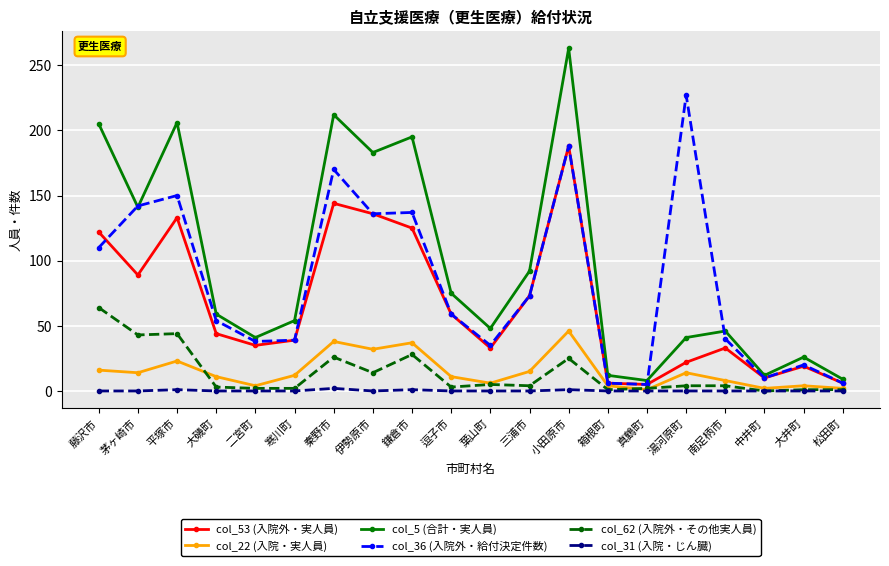

What are all the series names shown in the legend?

col_53 (入院外・実人員), col_22 (入院・実人員), col_5 (合計・実人員), col_36 (入院外・給付決定件数), col_62 (入院外・その他実人員), col_31 (入院・じん臓)